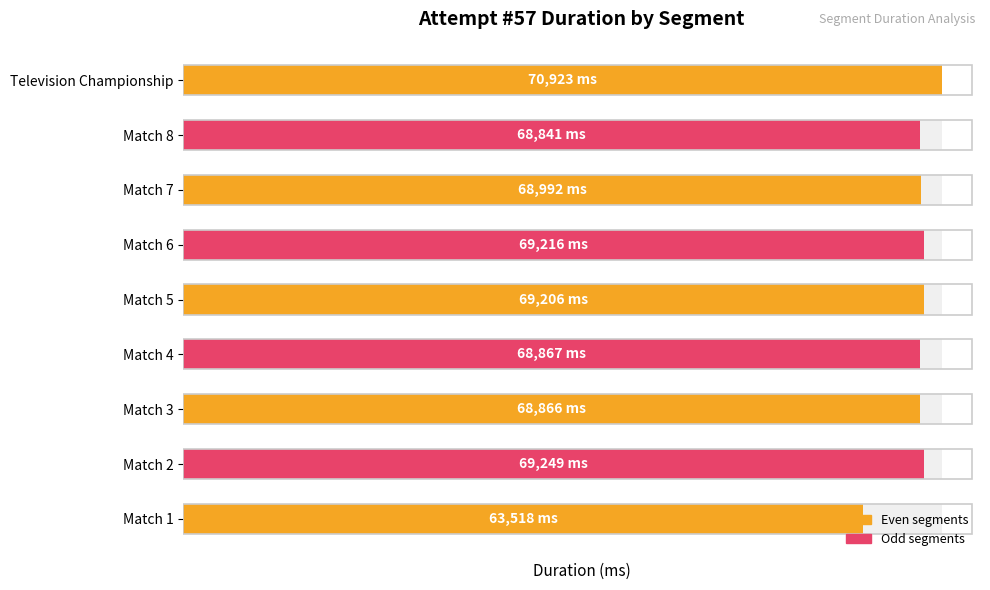

How many data points does each series have?

9